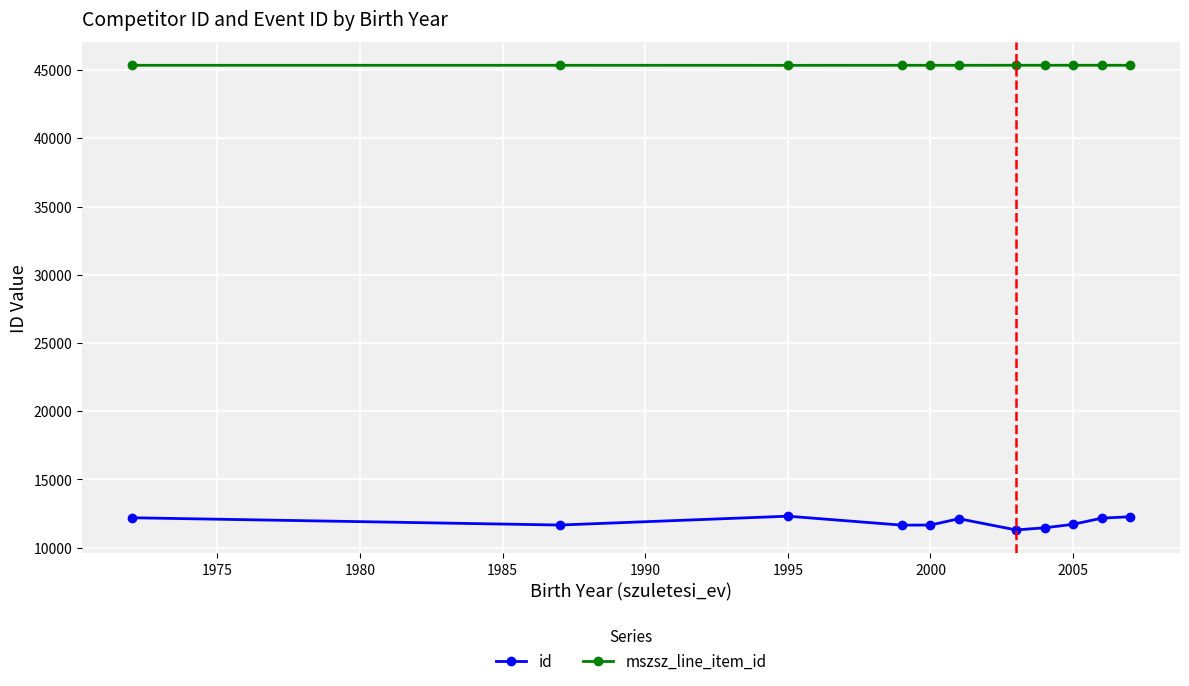

Which series has the largest range (max minus min)?

id